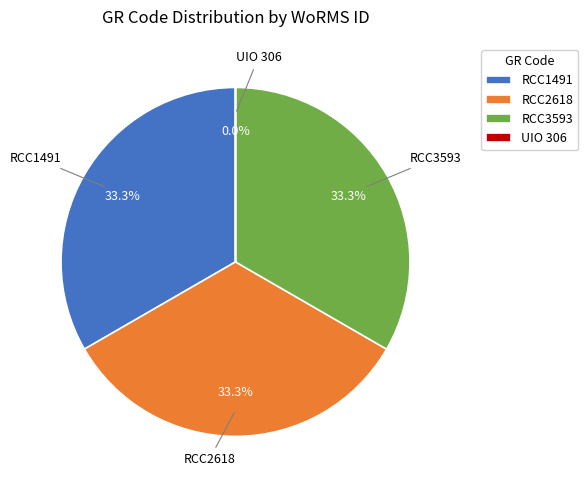

To the nearest percent, what is the difference between the largest and smallest slice percentages?

33%